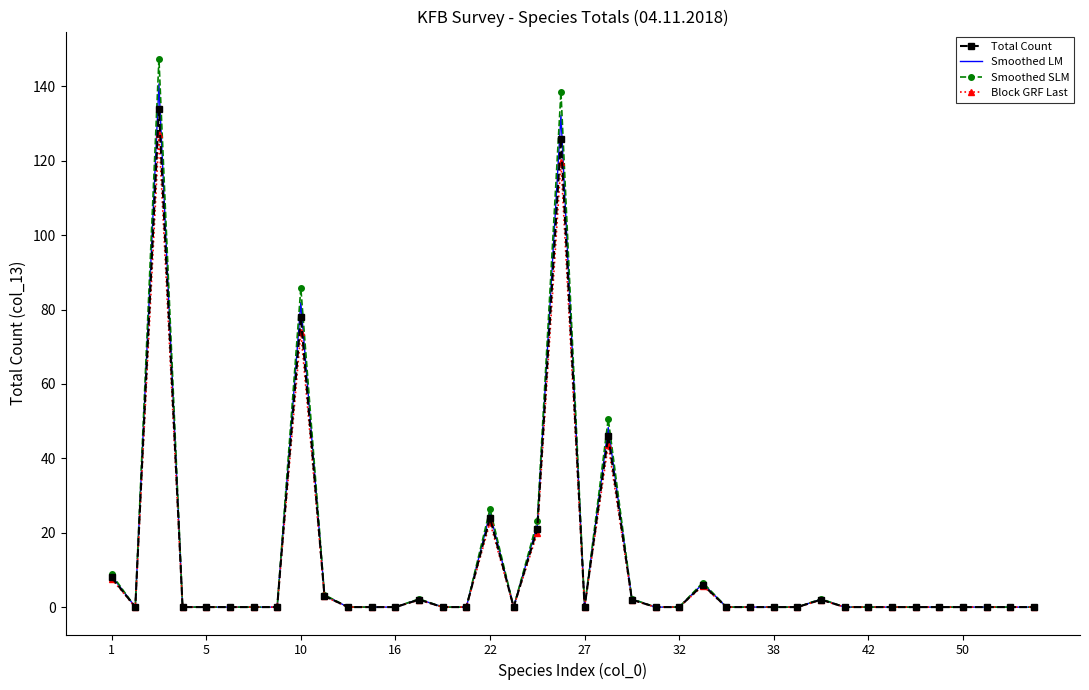

What are all the series names shown in the legend?

Total Count, Smoothed LM, Smoothed SLM, Block GRF Last